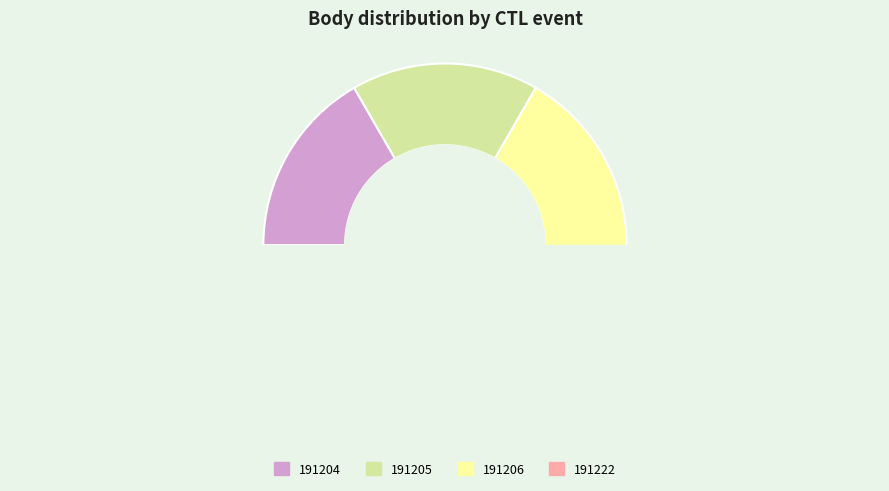

To the nearest percent, what portion does 191206 represent?

33%